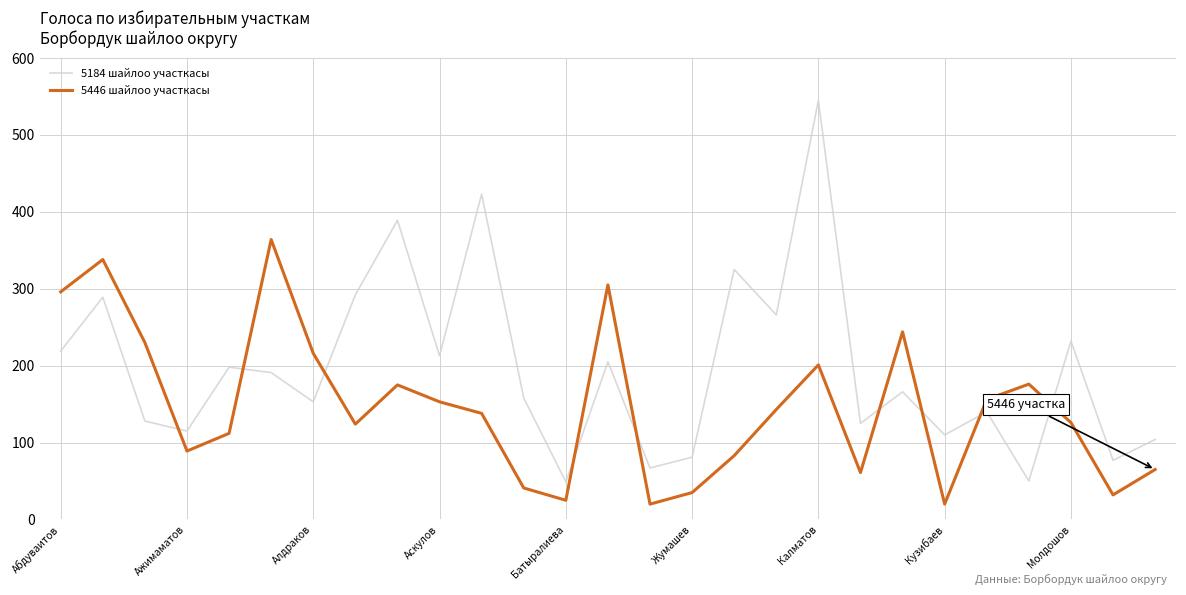

What are all the series names shown in the legend?

5184 шайлоо участкасы, 5446 шайлоо участкасы